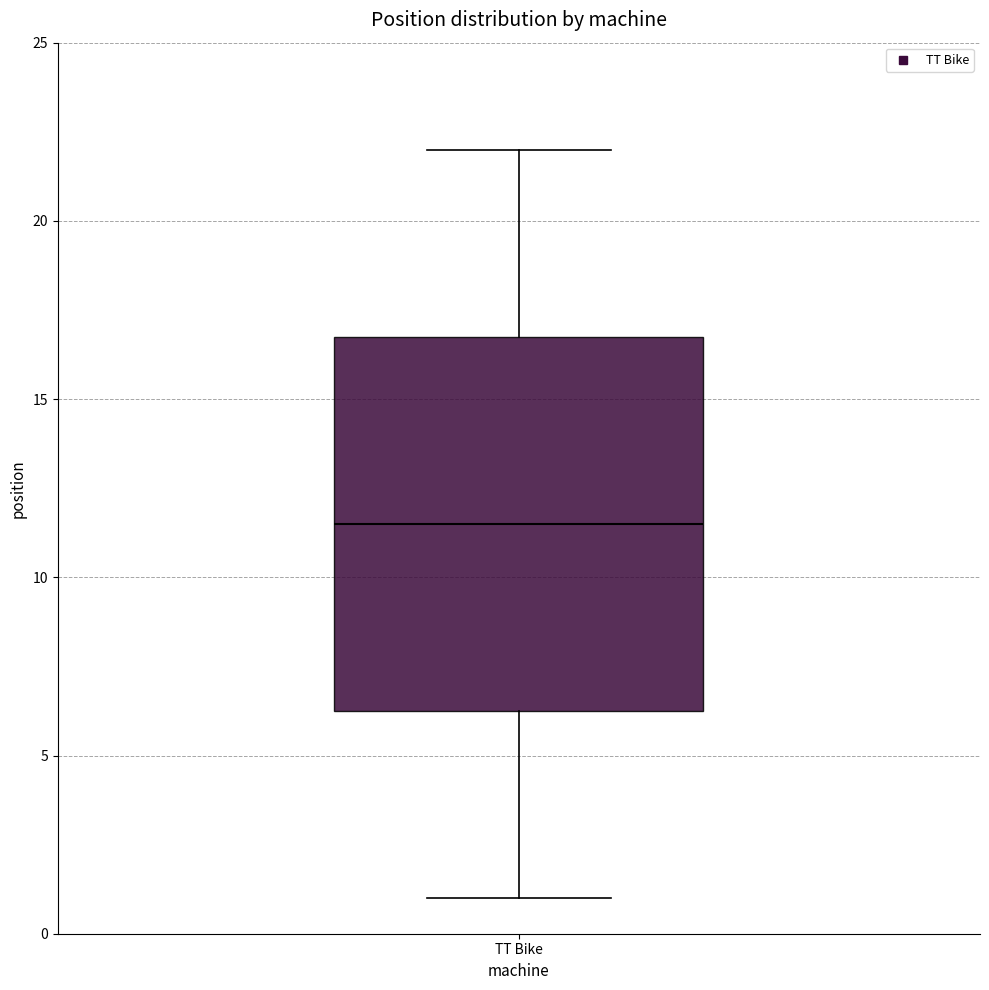

Read this box plot against the y-axis: the position of the median line, the range covered by the box, and the ends of both whiskers. The values are not printed on the chart, so give them approximately, as read against the axis.

median 11.5, box 6.5 to 17.0, whiskers 1.0 to 22.0